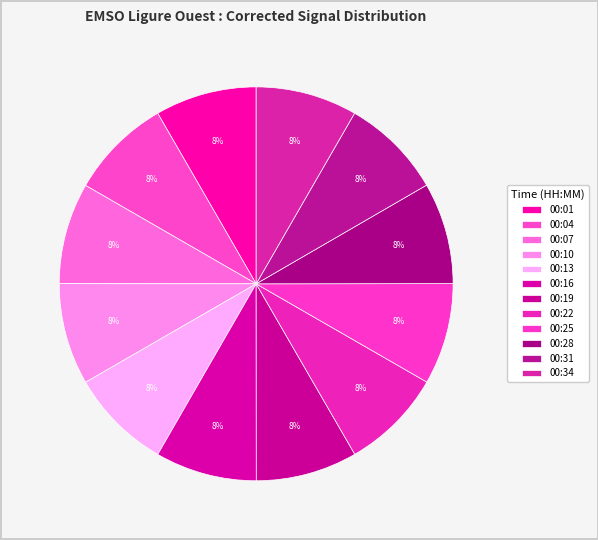

Count the number of slices in the pie.

12